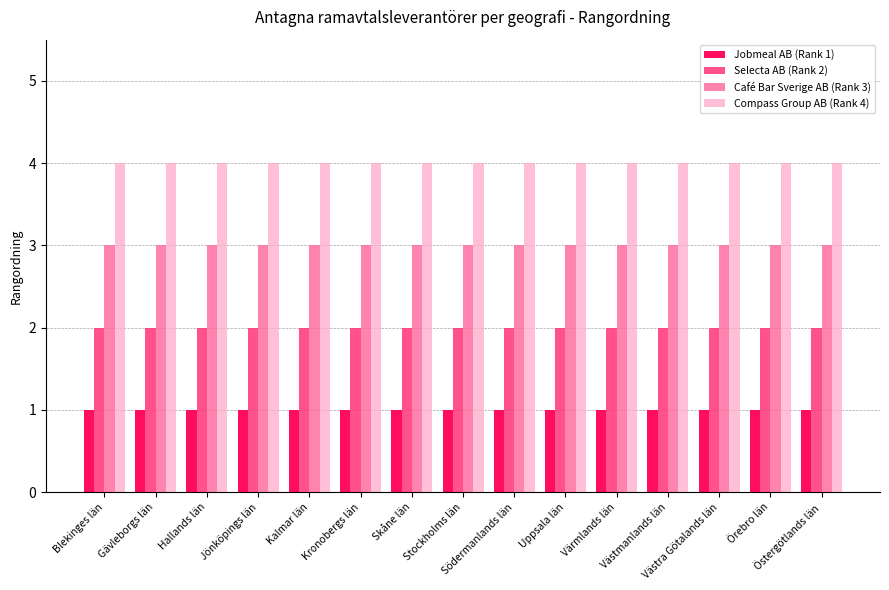

List the series in order of their overall mean, lowest first.

Jobmeal AB (Rank 1), Selecta AB (Rank 2), Café Bar Sverige AB (Rank 3), Compass Group AB (Rank 4)